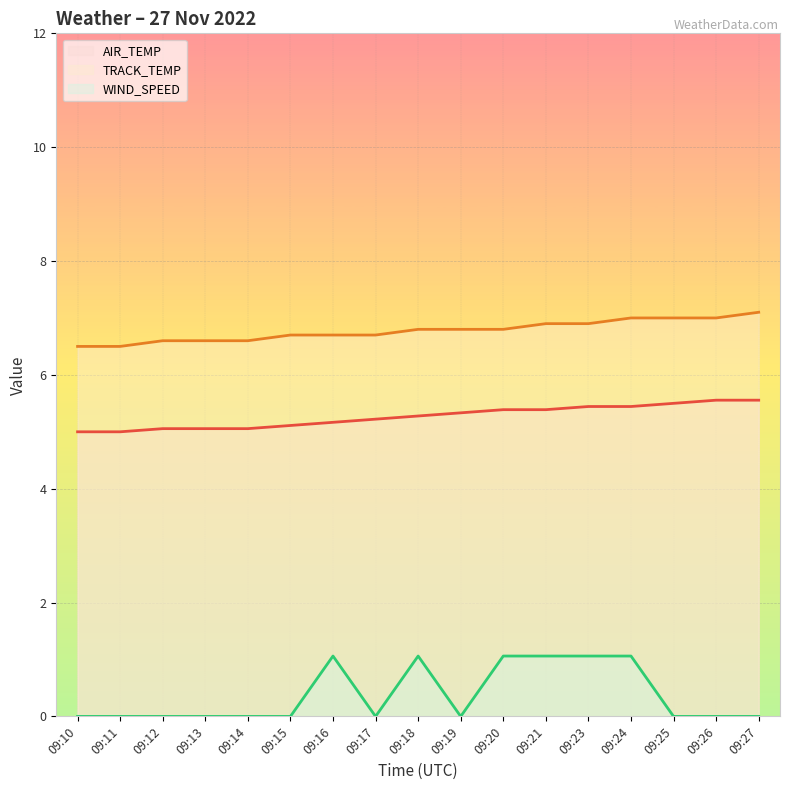

Reading left to right, transcribe all the data shown in this chart.

AIR_TEMP: 09:10=5.0	09:11=5.0	09:12=5.1	09:13=5.1	09:14=5.1	09:15=5.1	09:16=5.2	09:17=5.2	09:18=5.3	09:19=5.3	09:20=5.4	09:21=5.4	09:23=5.4	09:24=5.4	09:25=5.5	09:26=5.6	09:27=5.6
TRACK_TEMP: 09:10=6.5	09:11=6.5	09:12=6.6	09:13=6.6	09:14=6.6	09:15=6.7	09:16=6.7	09:17=6.7	09:18=6.8	09:19=6.8	09:20=6.8	09:21=6.9	09:23=6.9	09:24=7.0	09:25=7.0	09:26=7.0	09:27=7.1
WIND_SPEED: 09:10=0.0	09:11=0.0	09:12=0.0	09:13=0.0	09:14=0.0	09:15=0.0	09:16=1.1	09:17=0.0	09:18=1.1	09:19=0.0	09:20=1.1	09:21=1.1	09:23=1.1	09:24=1.1	09:25=0.0	09:26=0.0	09:27=0.0